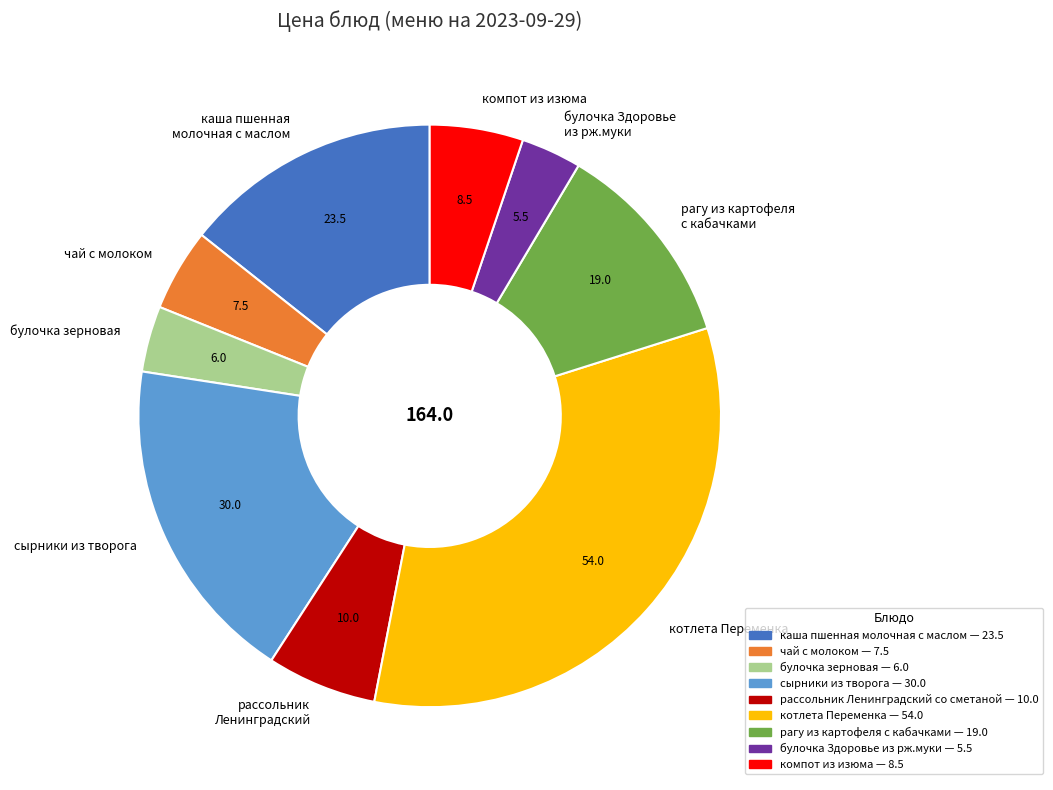

Which slice is the largest?

котлета Переменка